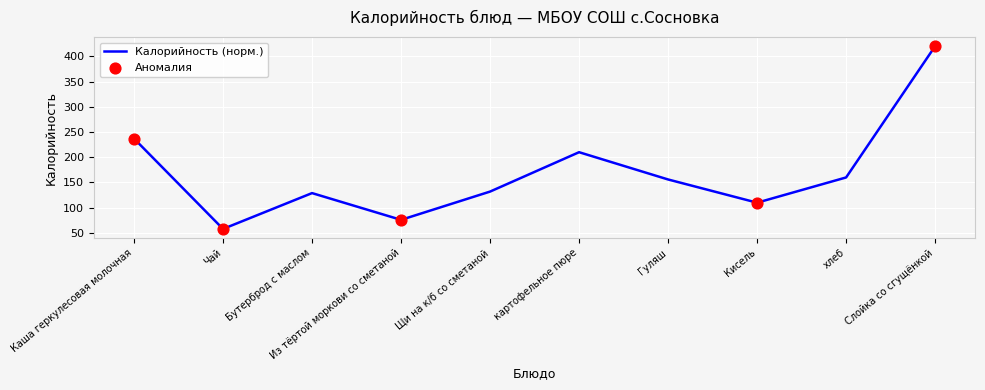

What is the ratio of the value at Щи на к/б со сметаной to the value at хлеб?

0.8